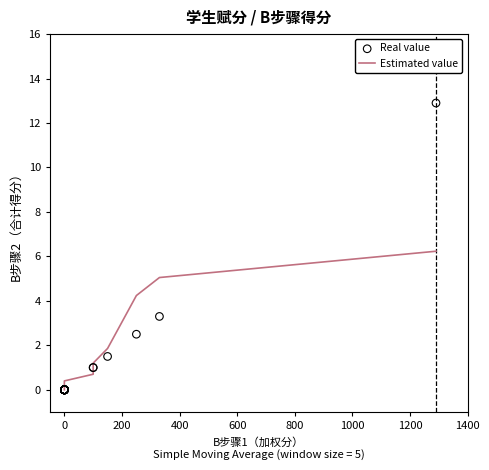

Is the value of Real value at 0 greater than the value of Estimated value at 0?

No